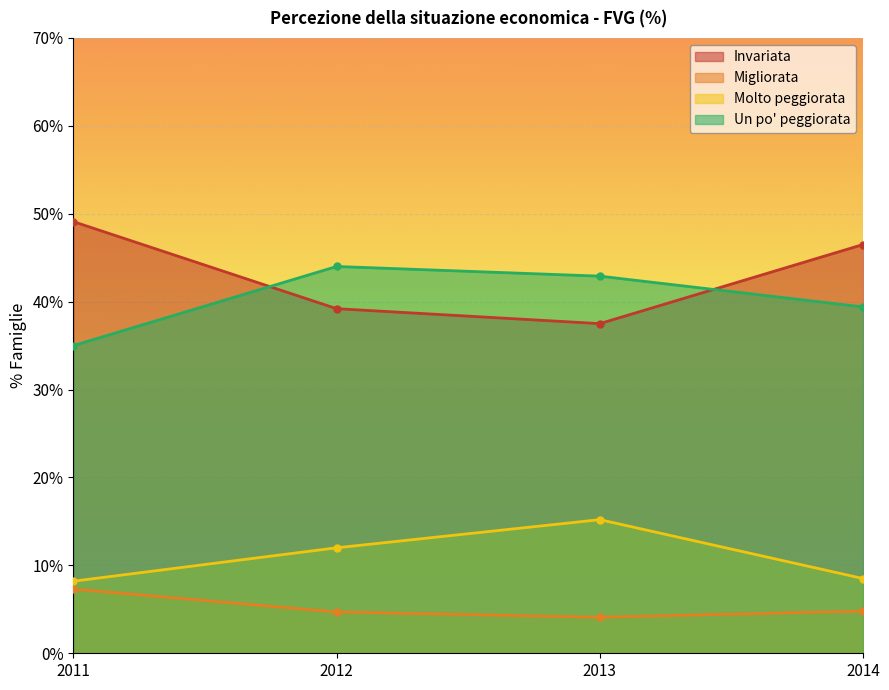

Rank the series at 2012 from lowest to highest value.

Migliorata, Molto peggiorata, Invariata, Un po' peggiorata